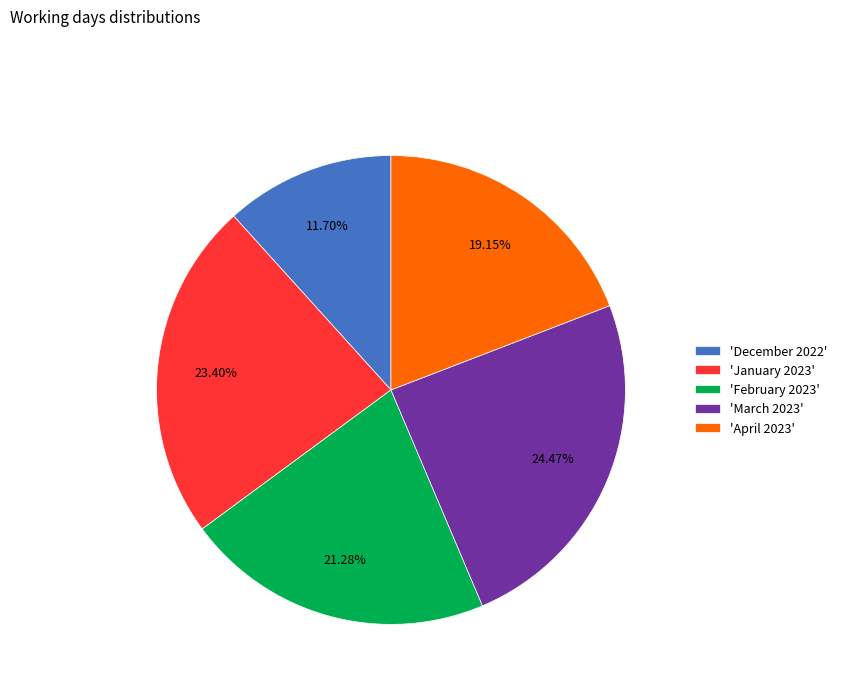

How many slices are in this pie chart?

5